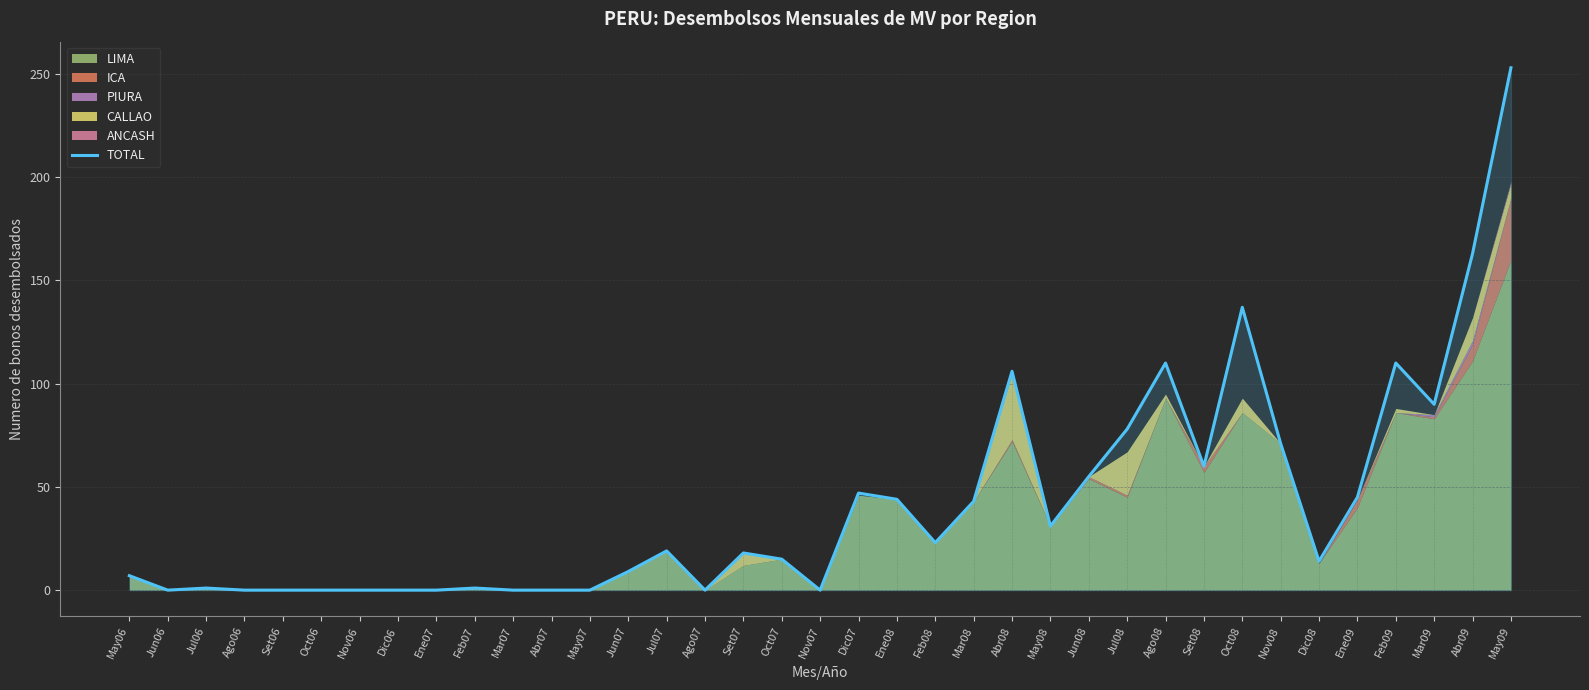

Does the chart have visible grid lines?

Yes